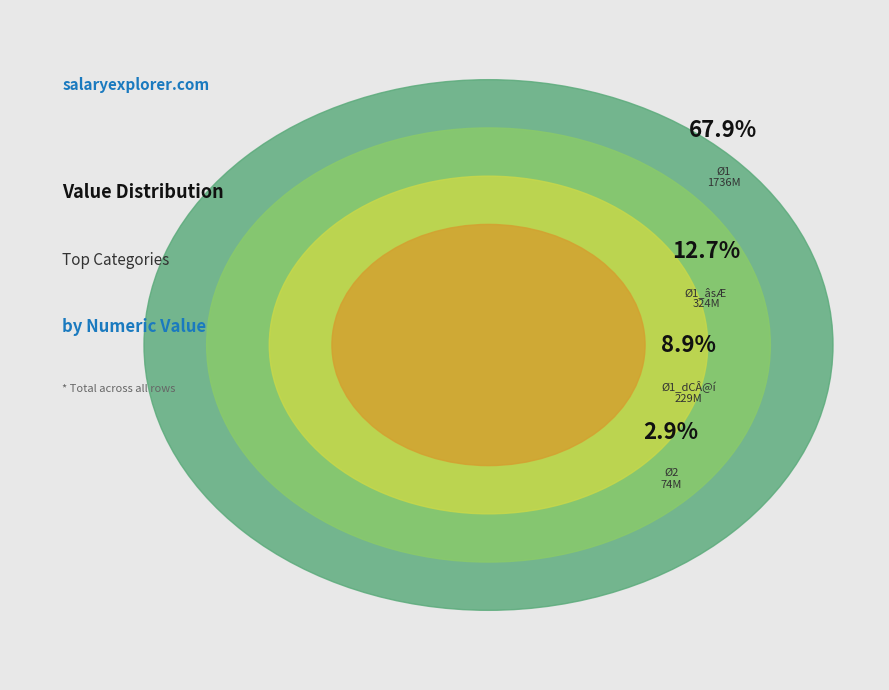

Is it true that 7 is 9% of the pie?

False